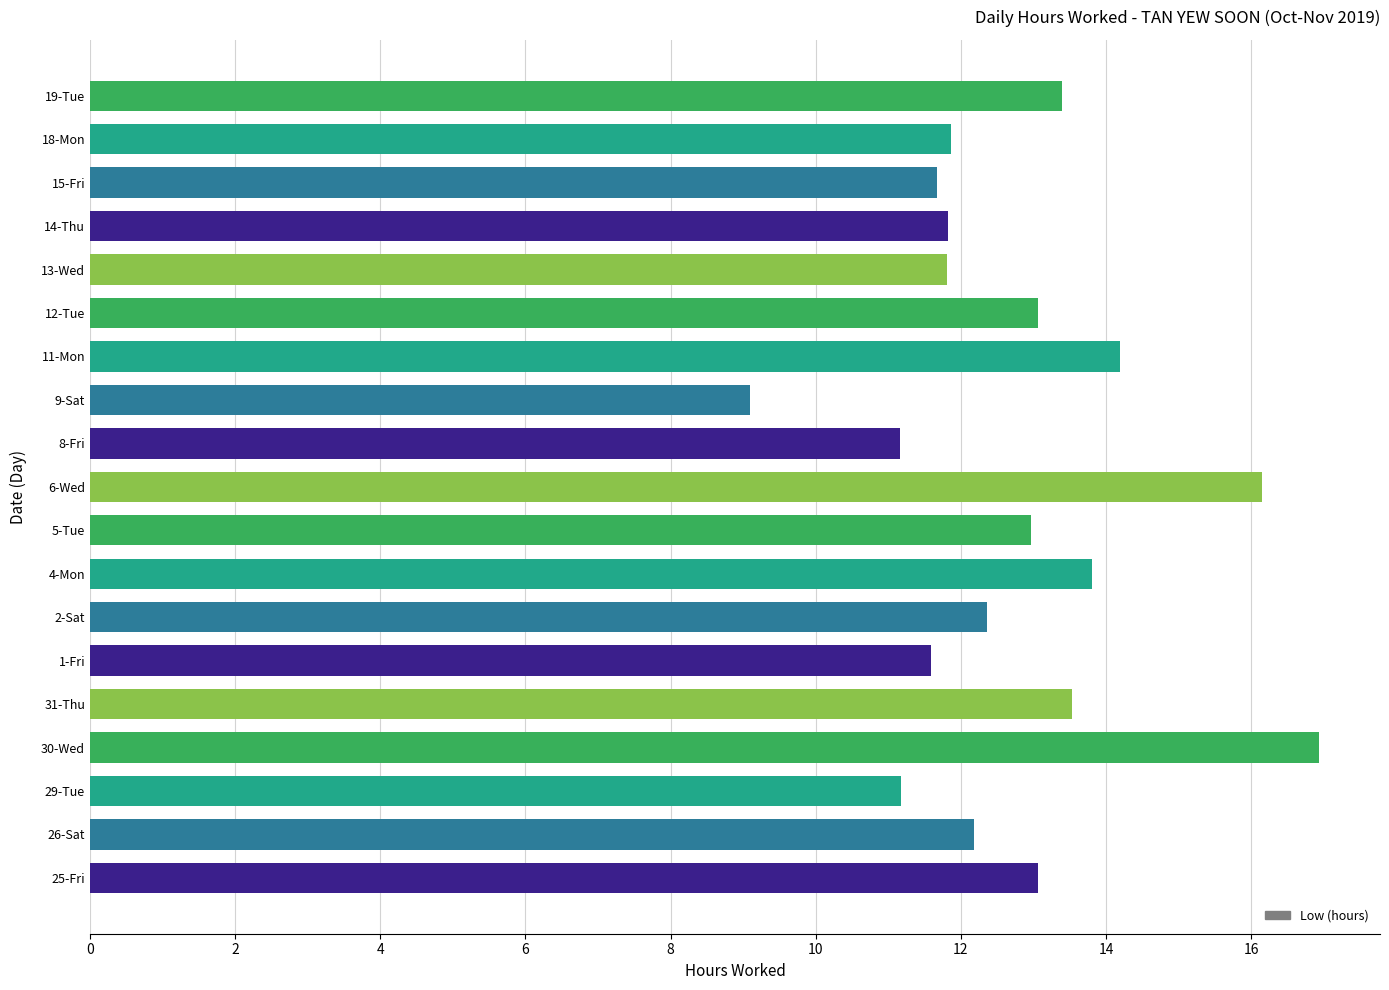

The chart shows a value of 12.2 at 26-Sat. True or false?

True